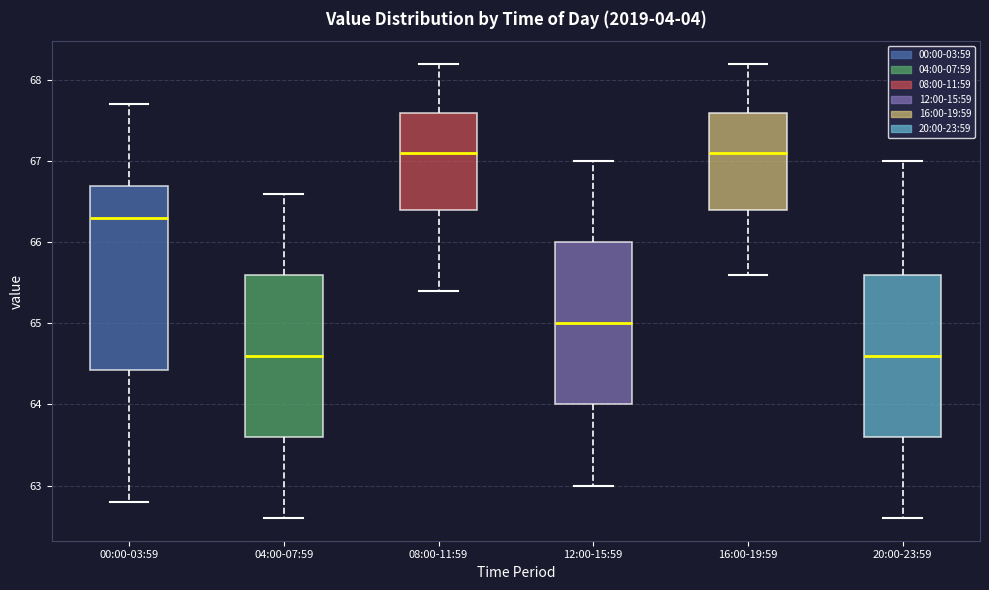

Reading left to right, read every box against the y-axis: the position of its median line, the range the box covers, and the ends of its whiskers. The values are not printed on the chart, so give them approximately, as read against the axis.

00:00-03:59: median 66.3, box 64.4 to 66.7, whiskers 62.8 to 67.7
04:00-07:59: median 64.6, box 63.6 to 65.6, whiskers 62.6 to 66.6
08:00-11:59: median 67.1, box 66.4 to 67.6, whiskers 65.4 to 68.2
12:00-15:59: median 65.0, box 64.0 to 66.0, whiskers 63.0 to 67.0
16:00-19:59: median 67.1, box 66.4 to 67.6, whiskers 65.6 to 68.2
20:00-23:59: median 64.6, box 63.6 to 65.6, whiskers 62.6 to 67.0